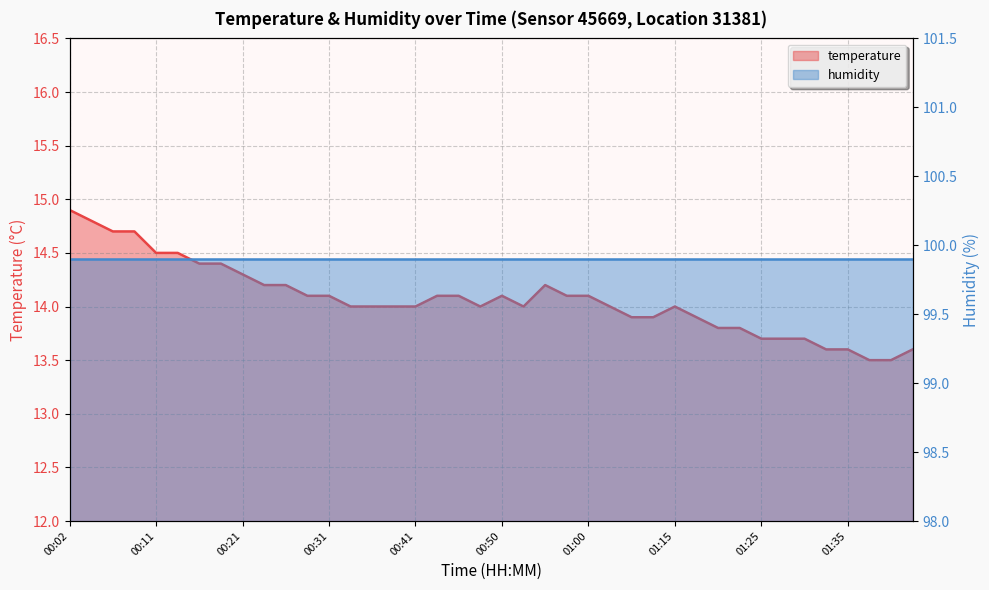

Is it true that the value at 00:04 is 14.8?

True